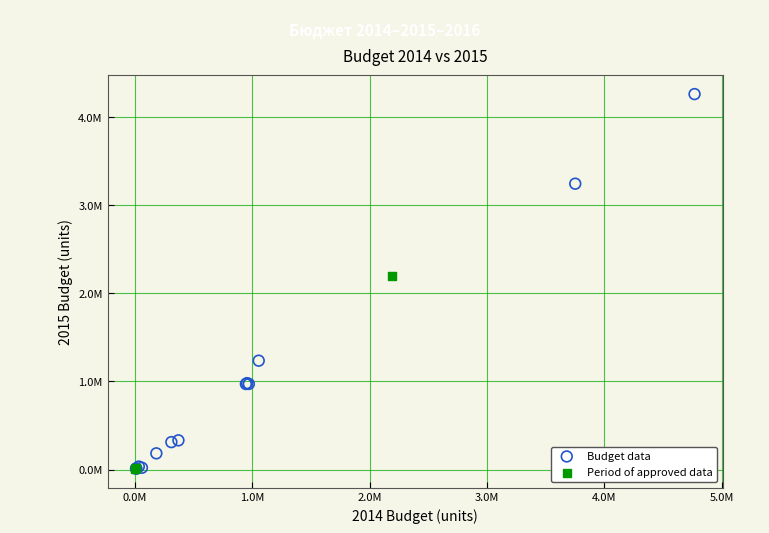

What are all the series names shown in the legend?

Budget data, Period of approved data